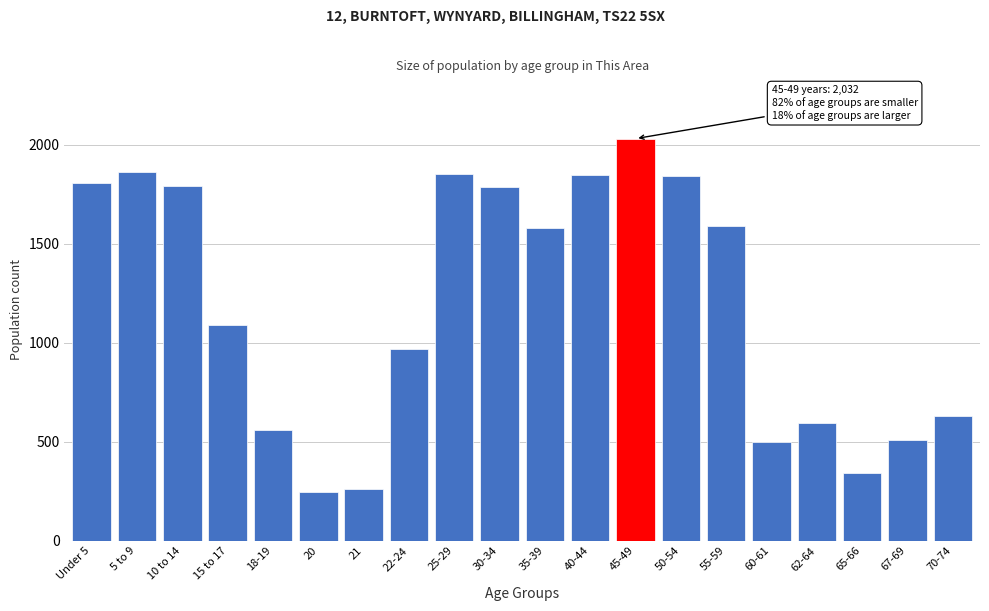

Between 25-29 and 21, which is larger?

25-29